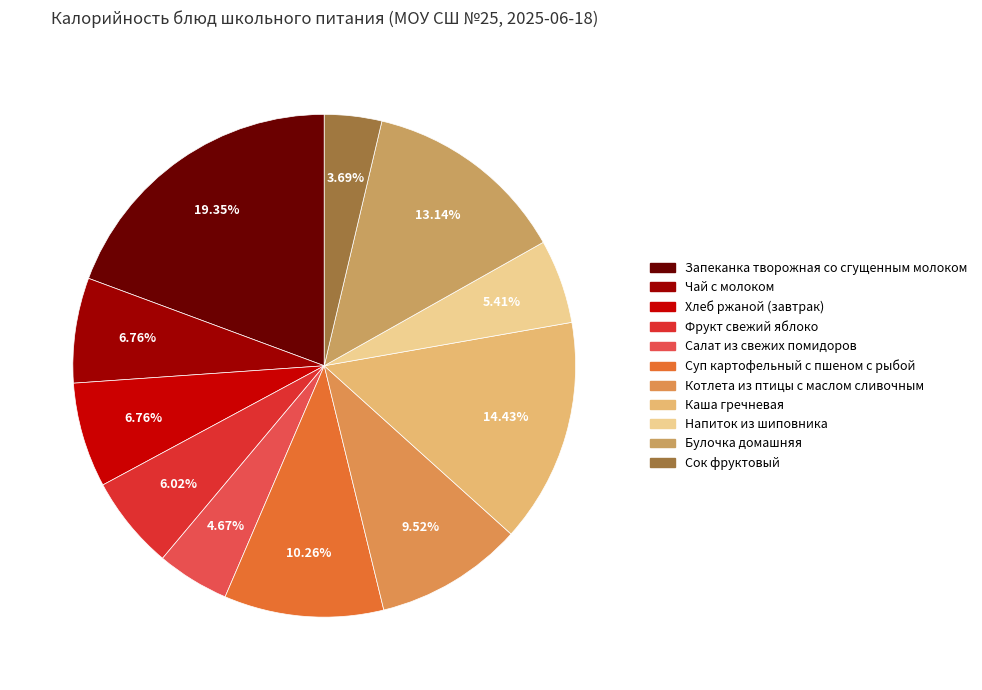

What percentage do Запеканка творожная со сгущенным молоком and Котлета из птицы с маслом сливочным together represent?

28.9%